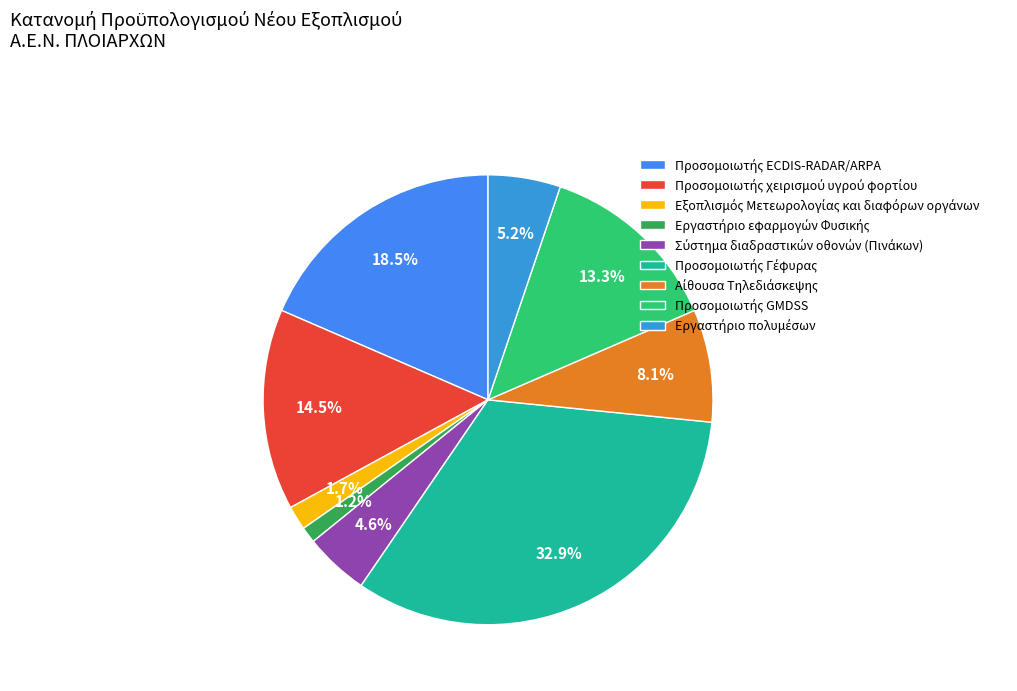

What is the total percentage of Αίθουσα Τηλεδιάσκεψης and Εργαστήριο εφαρμογών Φυσικής?

9.2%